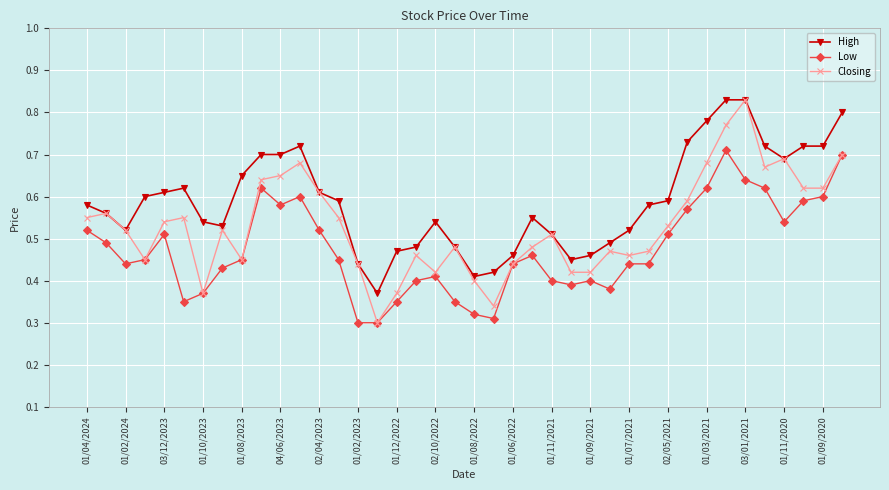

Count the High values in the range 0 to 1.

40